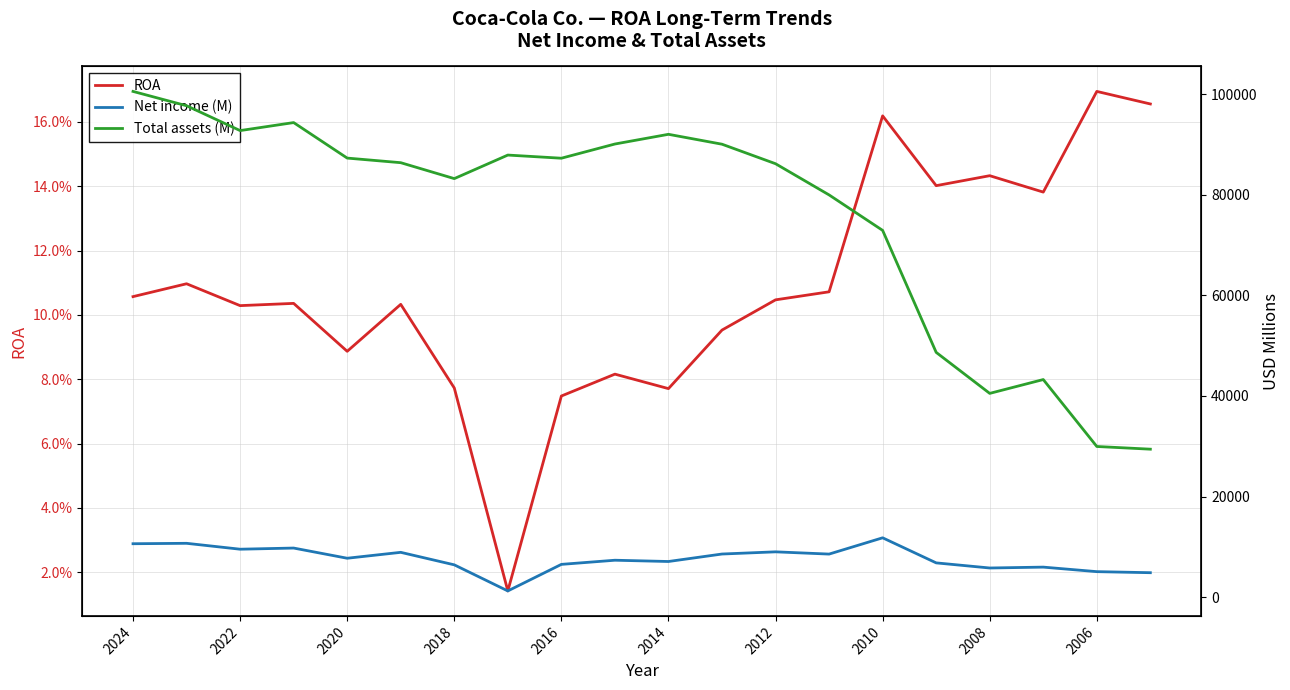

In ROA, how many points are higher than both neighbors (excluding endpoints)?

7